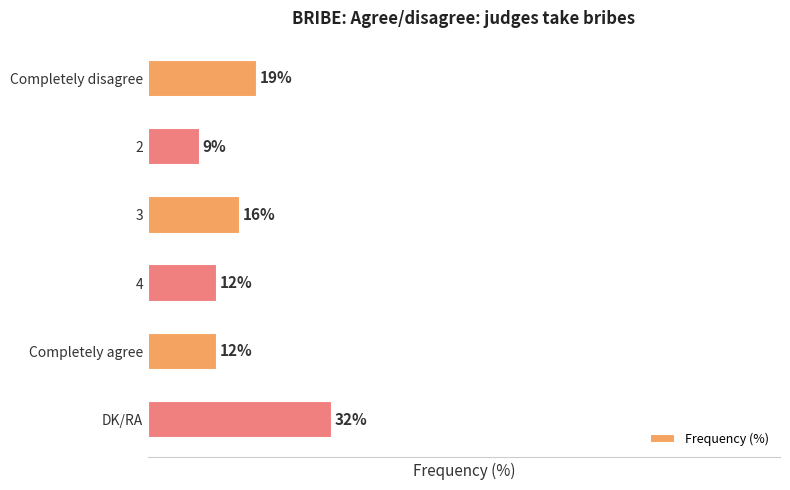

What is the label of the 1st bar from the bottom?

DK/RA